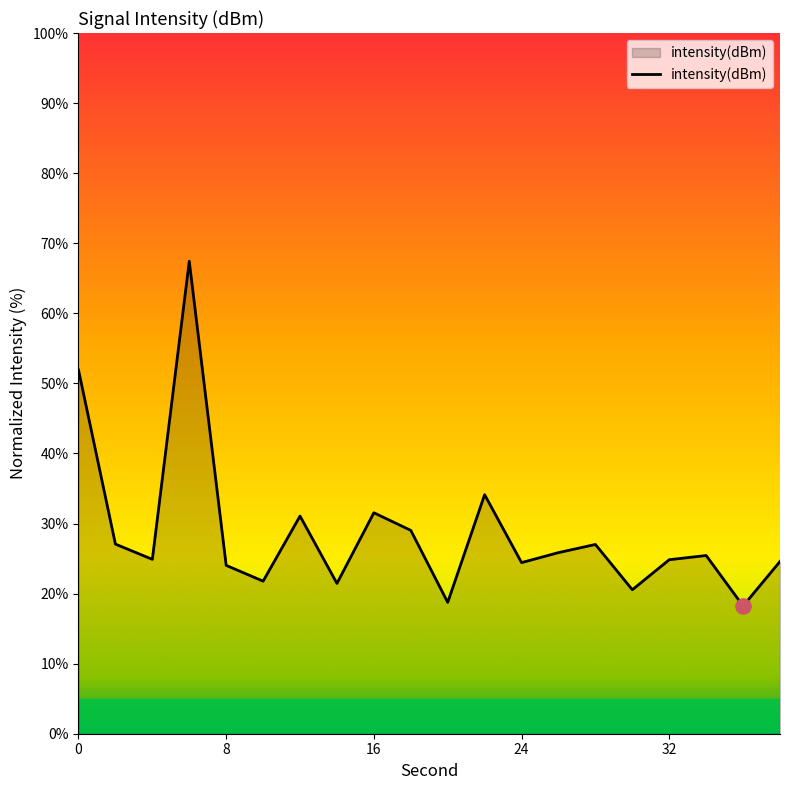

What is the maximum value shown in the chart?

67.4